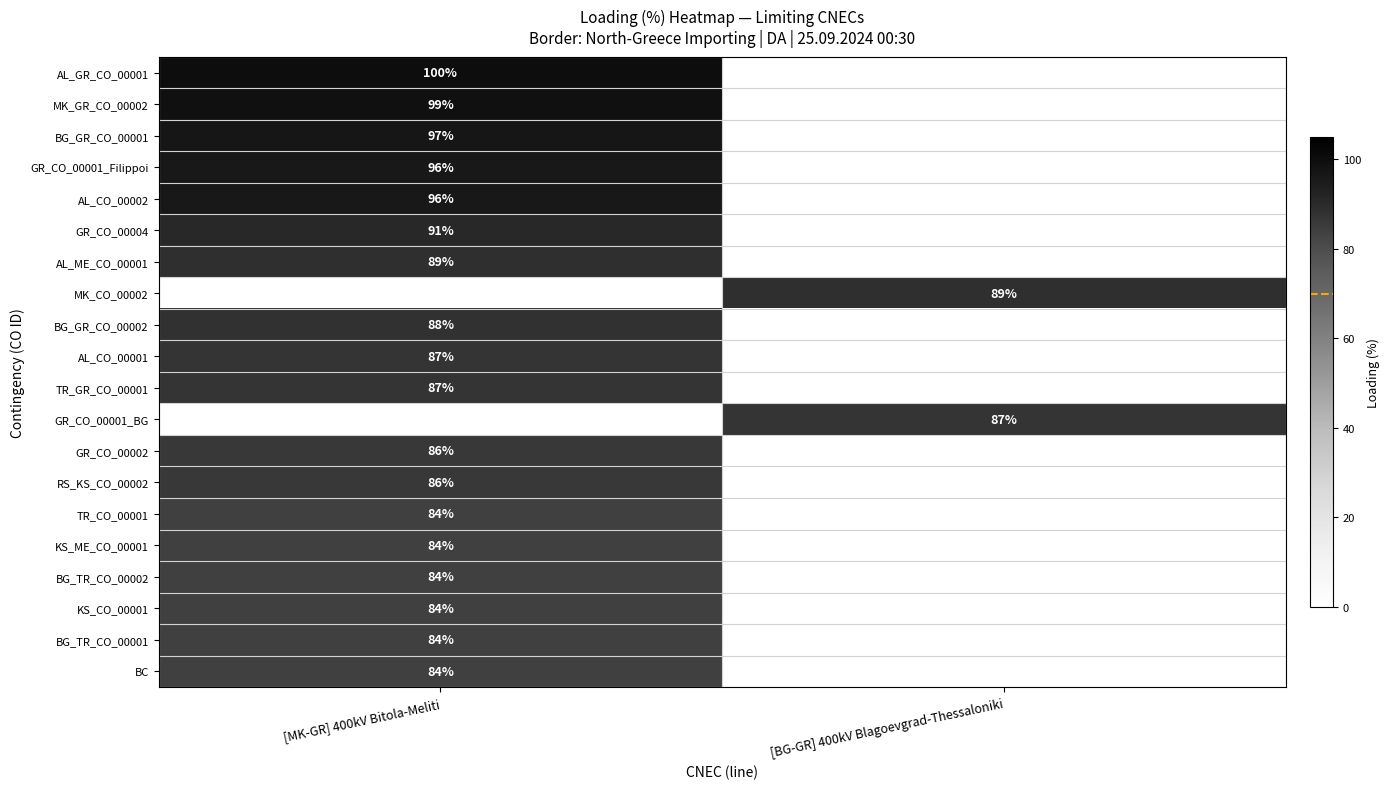

Which label corresponds to the smallest value in the chart?

[BG-GR] 400kV Blagoevgrad-Thessaloniki